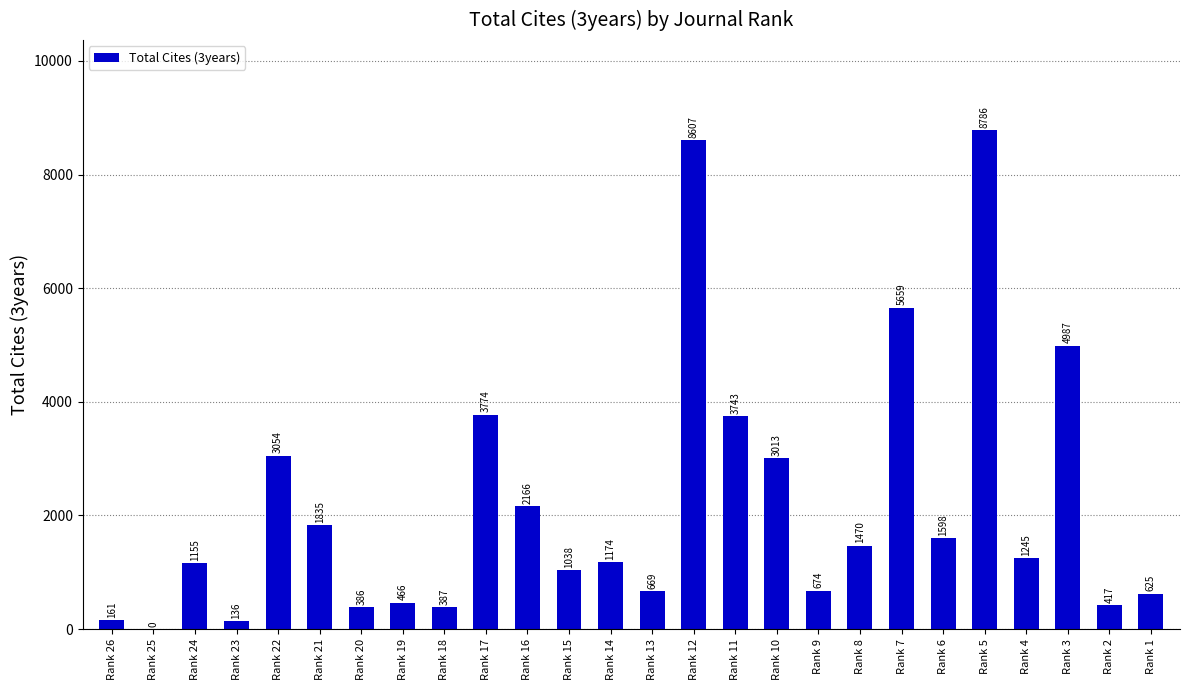

The chart shows a value of 1835 at Rank 21. True or false?

True